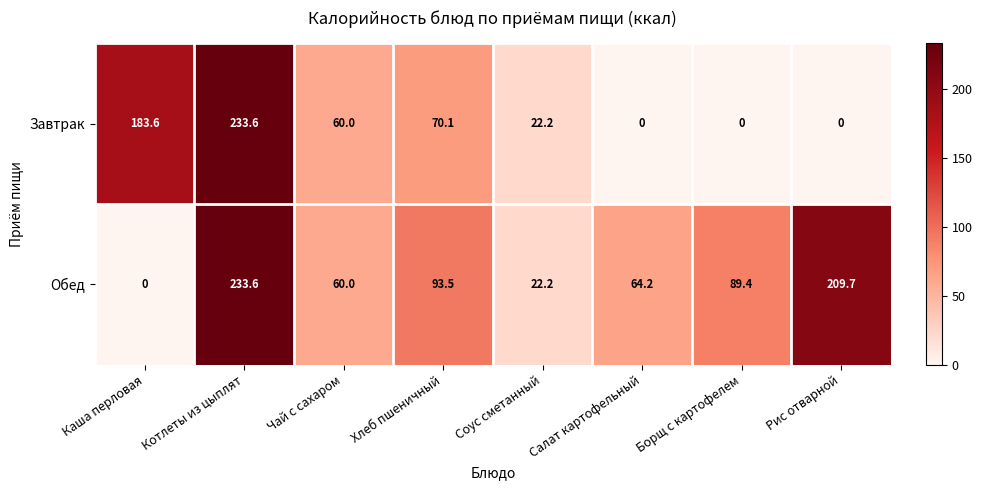

What is the approximate value of Обед at Котлеты из цыплят?

233.6